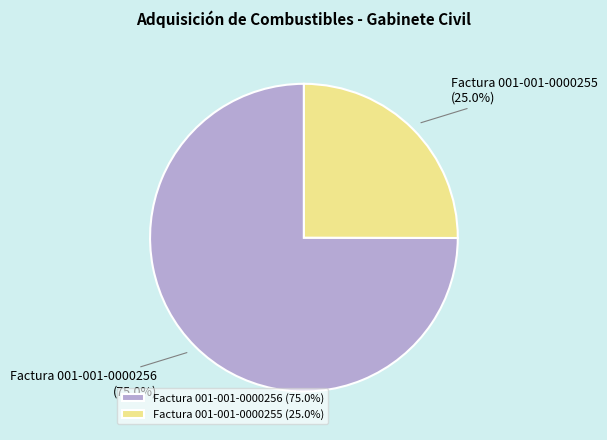

Which has a higher value, Factura 001-001-0000256 or Factura 001-001-0000255?

Factura 001-001-0000256